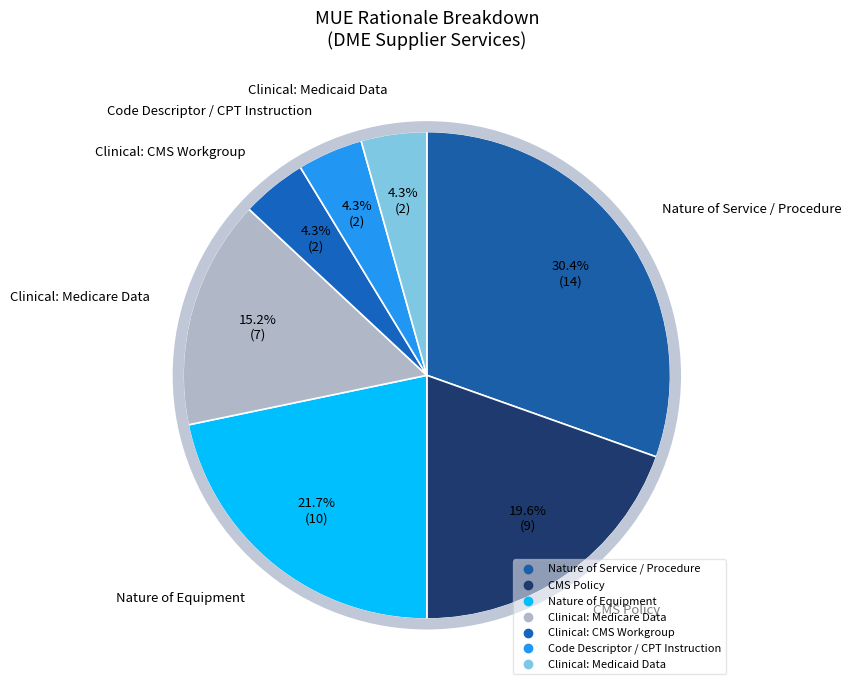

How many slices are in this pie chart?

7